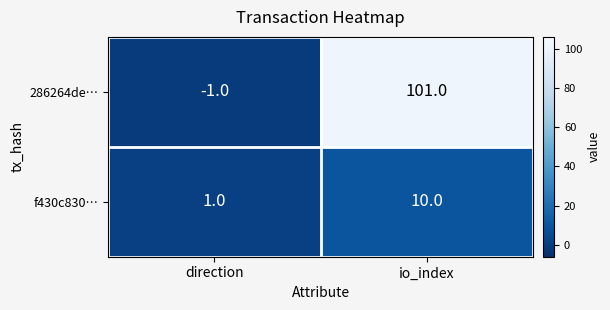

What is the difference between the highest and lowest values at io_index?

91